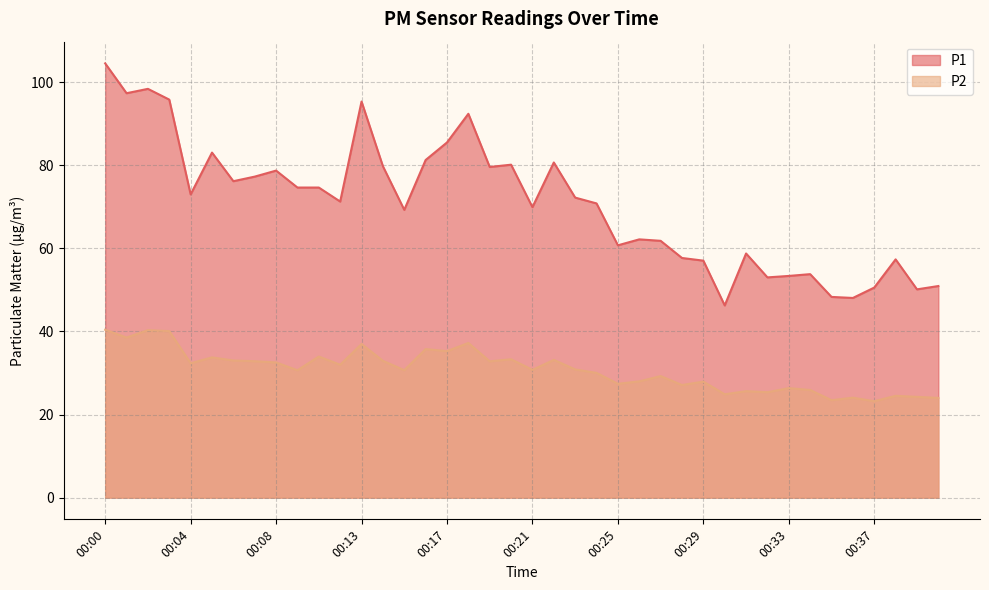

True or false: P1 and P2 intersect in this chart.

False